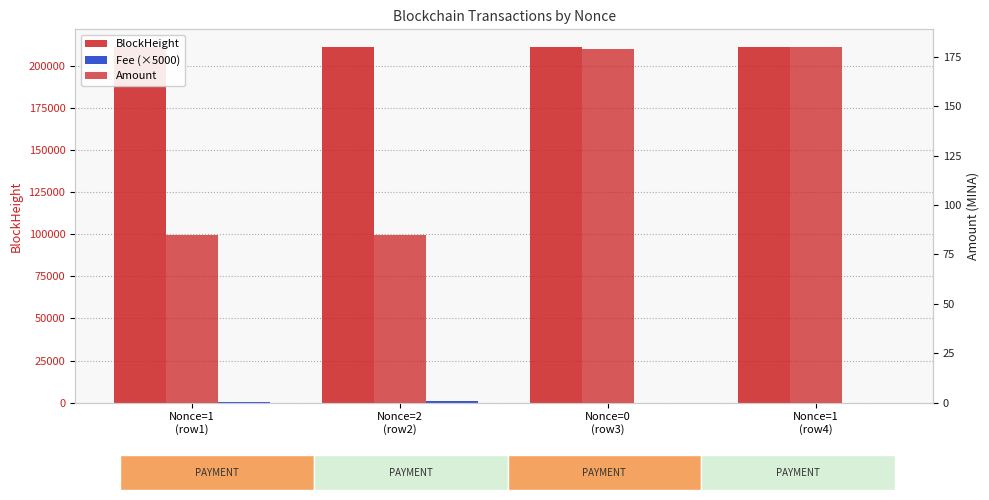

At which label does BlockHeight reach its peak?

Nonce=1
(row1)